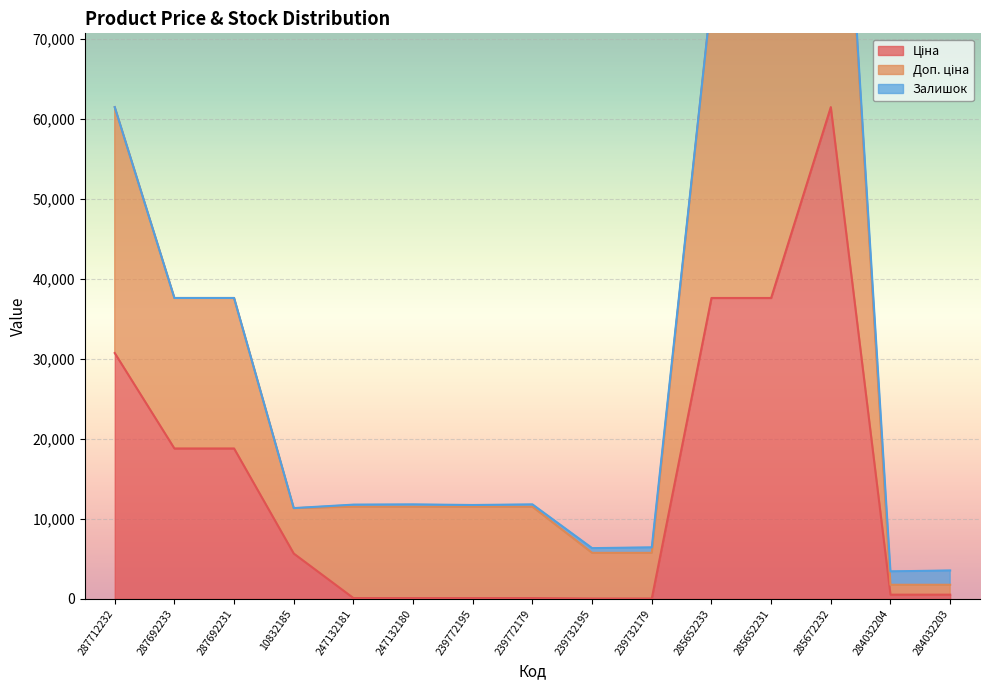

What is the difference between the second highest and minimum values in the Ціна series?

37536.6